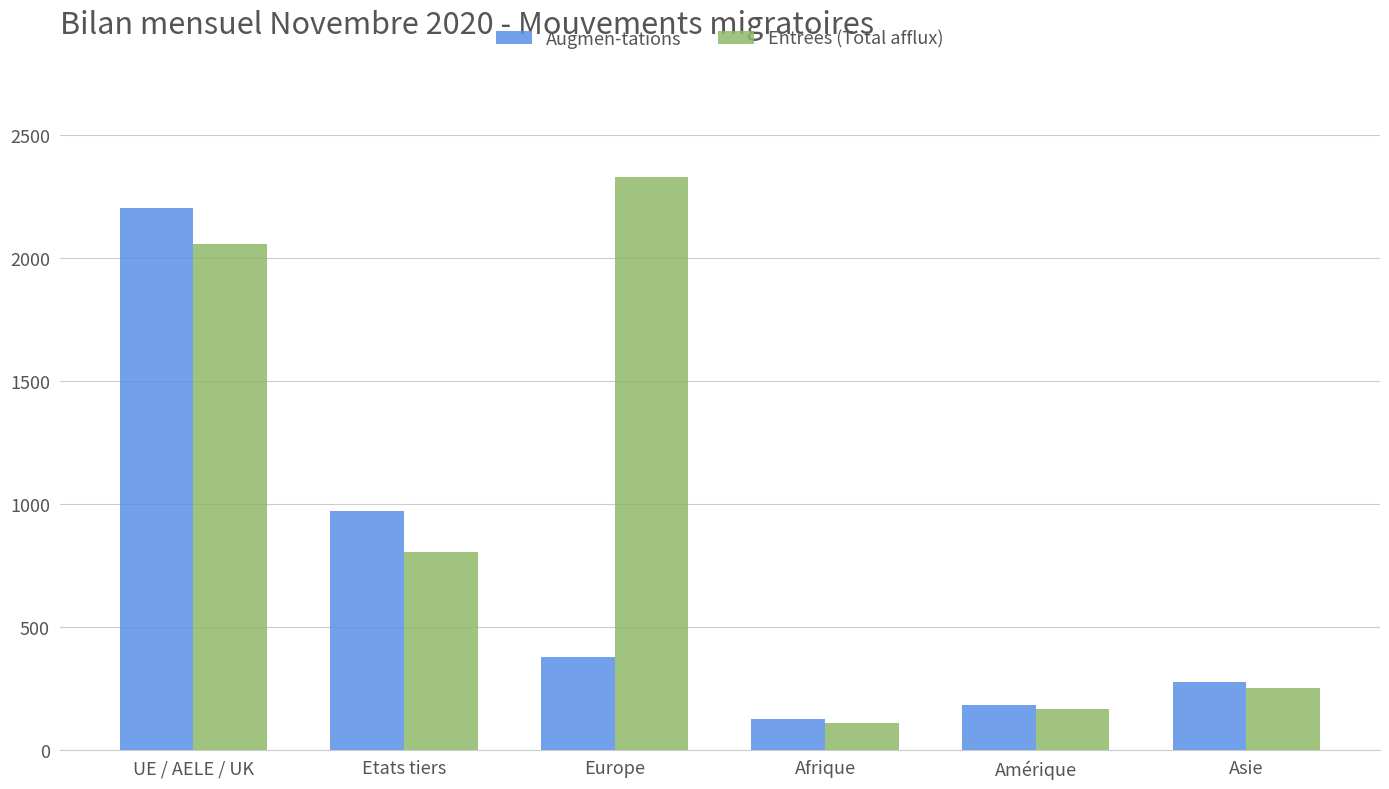

Is it true that Augmen-tations equals 31 at Afrique?

False